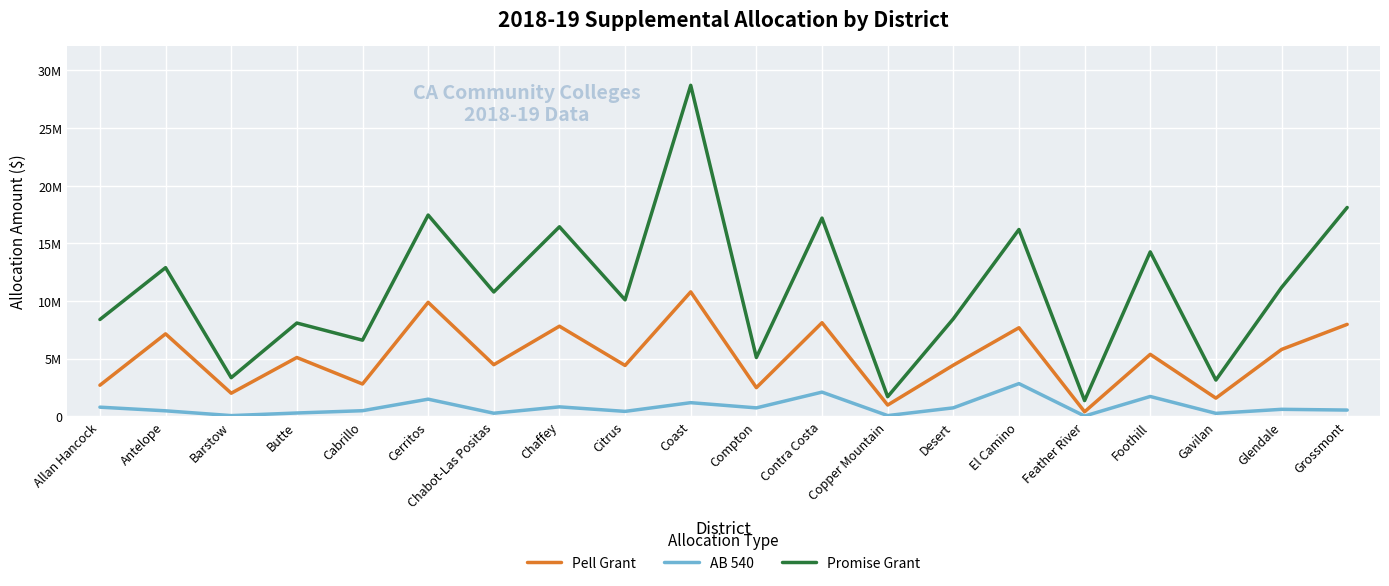

Between Allan Hancock and Copper Mountain, which series saw the biggest shift?

Promise Grant